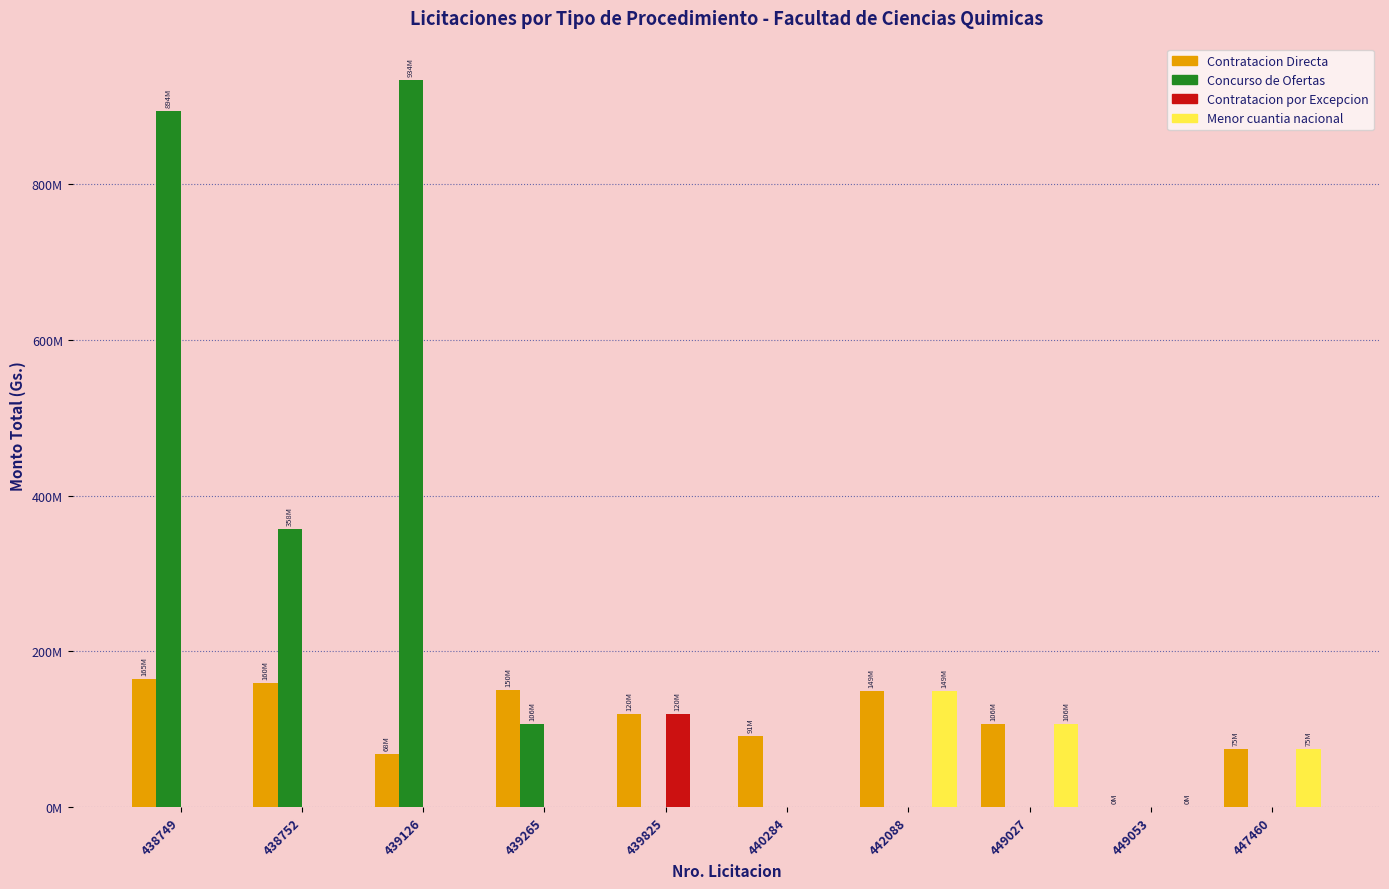

Reading right to left, what are all the values shown in this chart?

Contratacion Directa: 75000000	84617	106276500	149221859	91040495	120000000	150000000	67990000	160000000	164565500
Concurso de Ofertas: 0	0	0	0	0	0	106276500	934000000	357635664	894300000
Contratacion por Excepcion: 0	0	0	0	0	120000000	0	0	0	0
Menor cuantia nacional: 75000000	84617	106276500	149221859	0	0	0	0	0	0